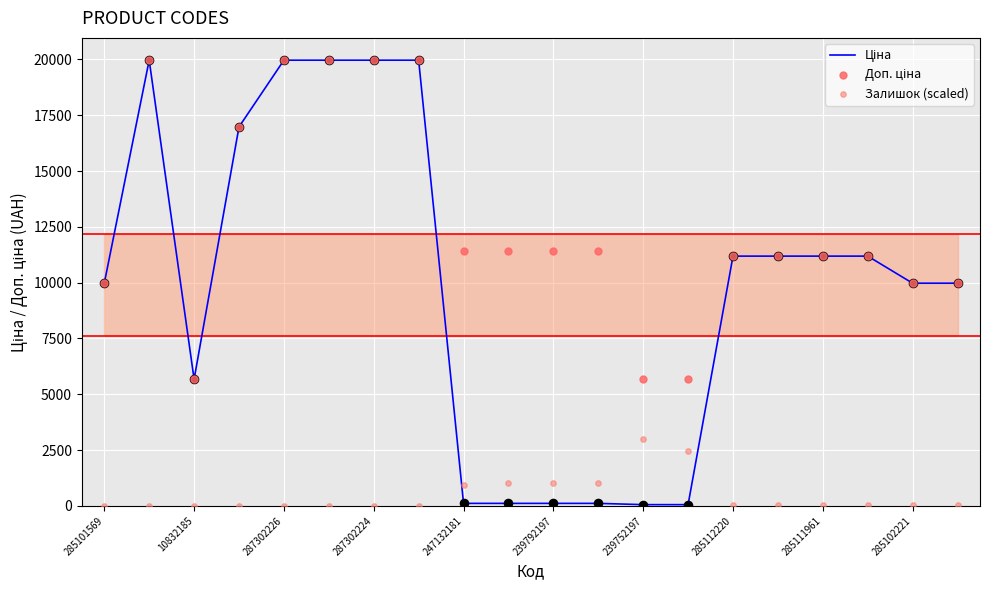

At how many categories does at least one series exceed 15805?

6